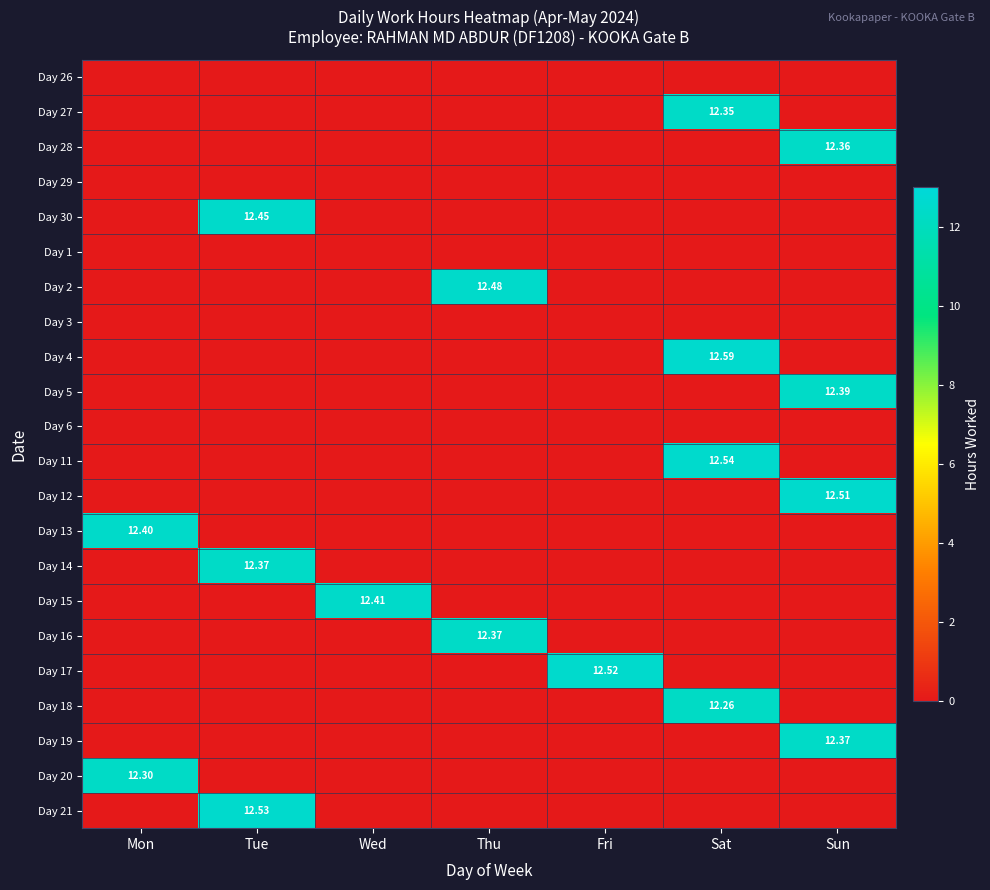

True or false: Day 15 has a value of 0.0 at Thu.

True